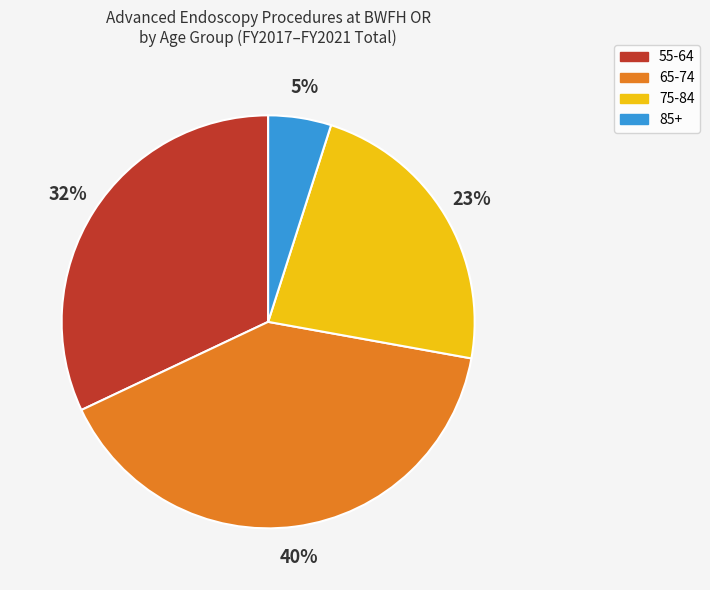

Do 65-74 and 55-64 together represent more than half of the pie?

Yes